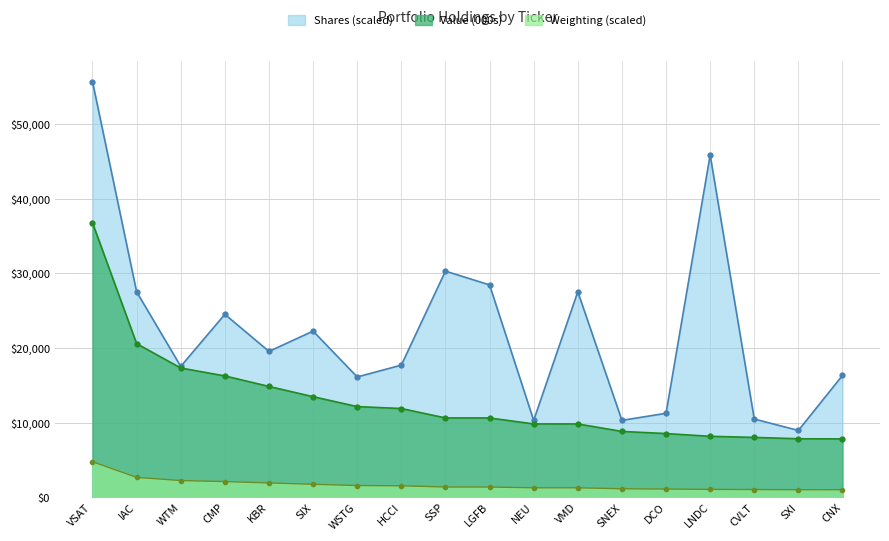

What is the average value of the Weighting series?

1683.3